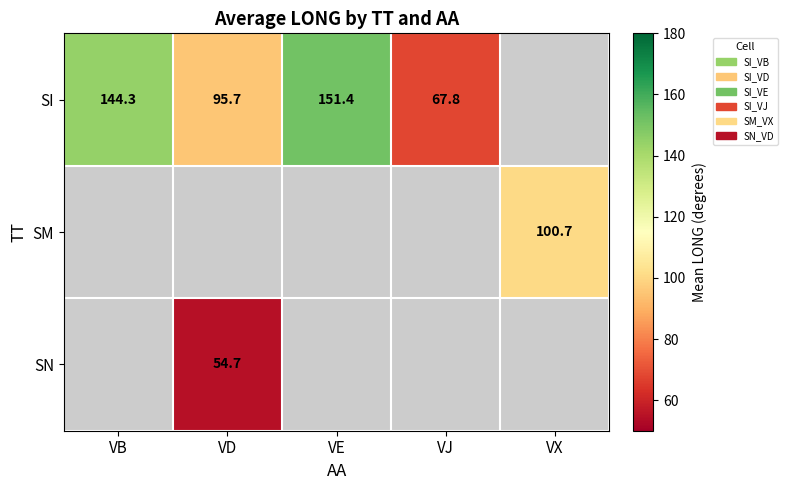

What is the difference between the SI values at VD and VE?

55.7